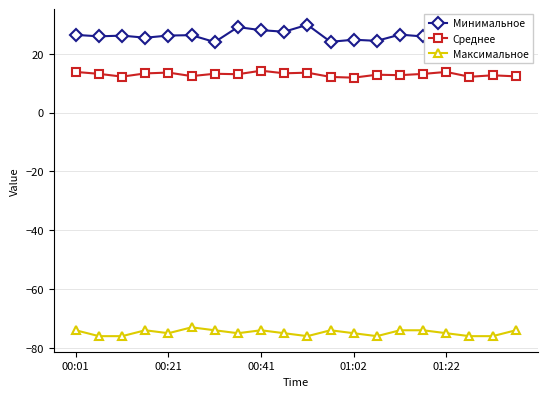

True or false: Максимальное has more than 1 points higher than both neighbors.

True